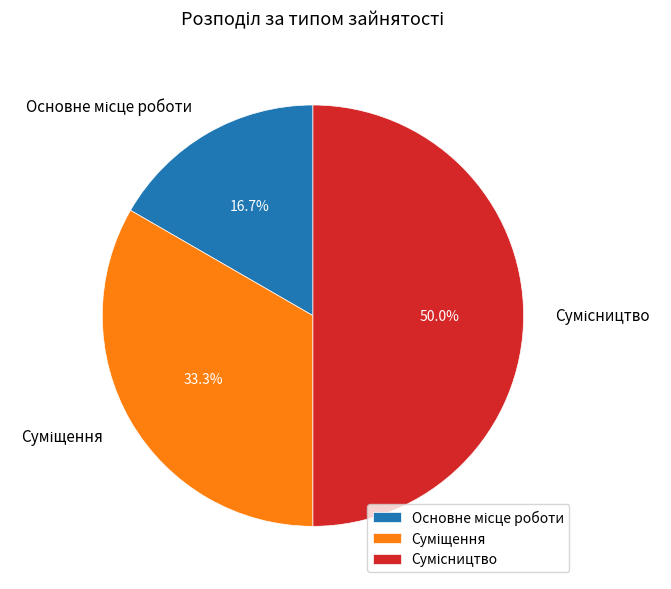

What percentage is the Сумісництво slice, to the nearest percent?

50%